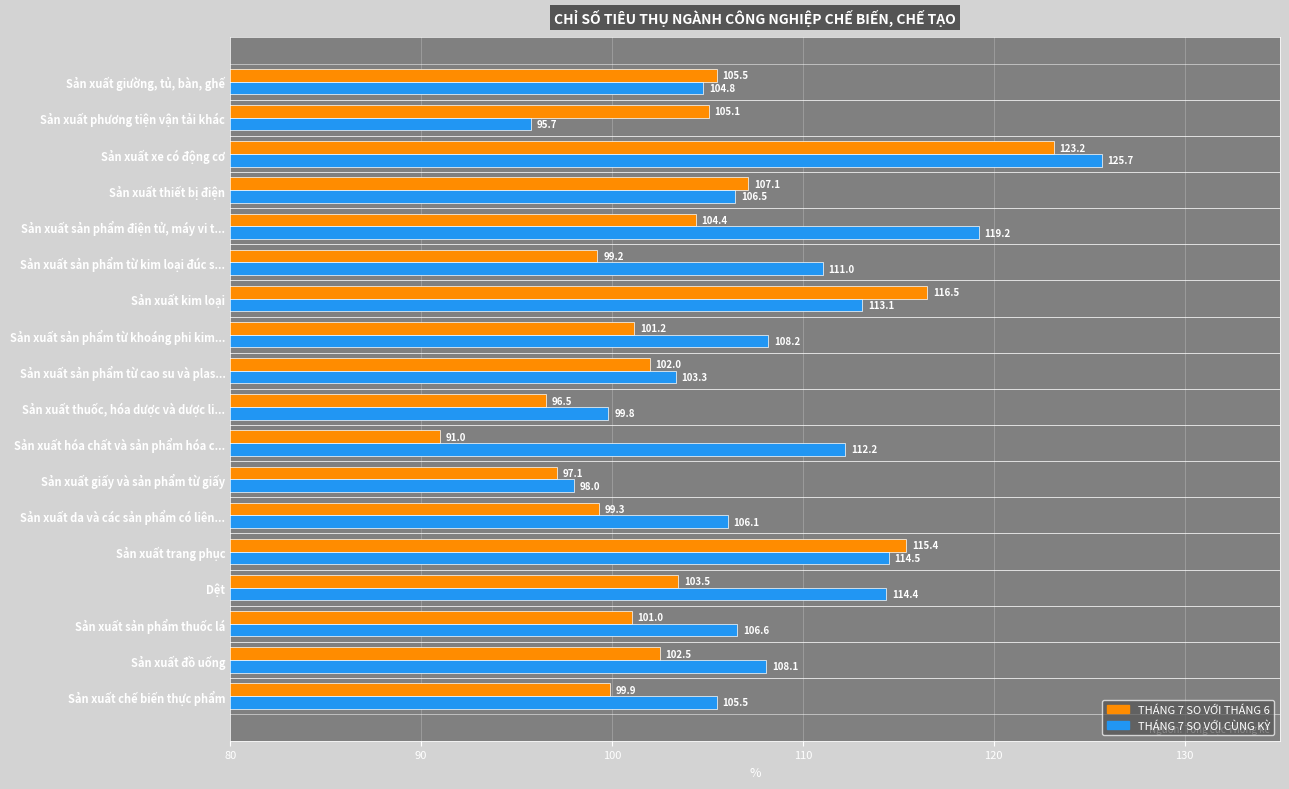

What is the sum of all THÁNG 7 SO VỚI THÁNG 6 values?

1870.4